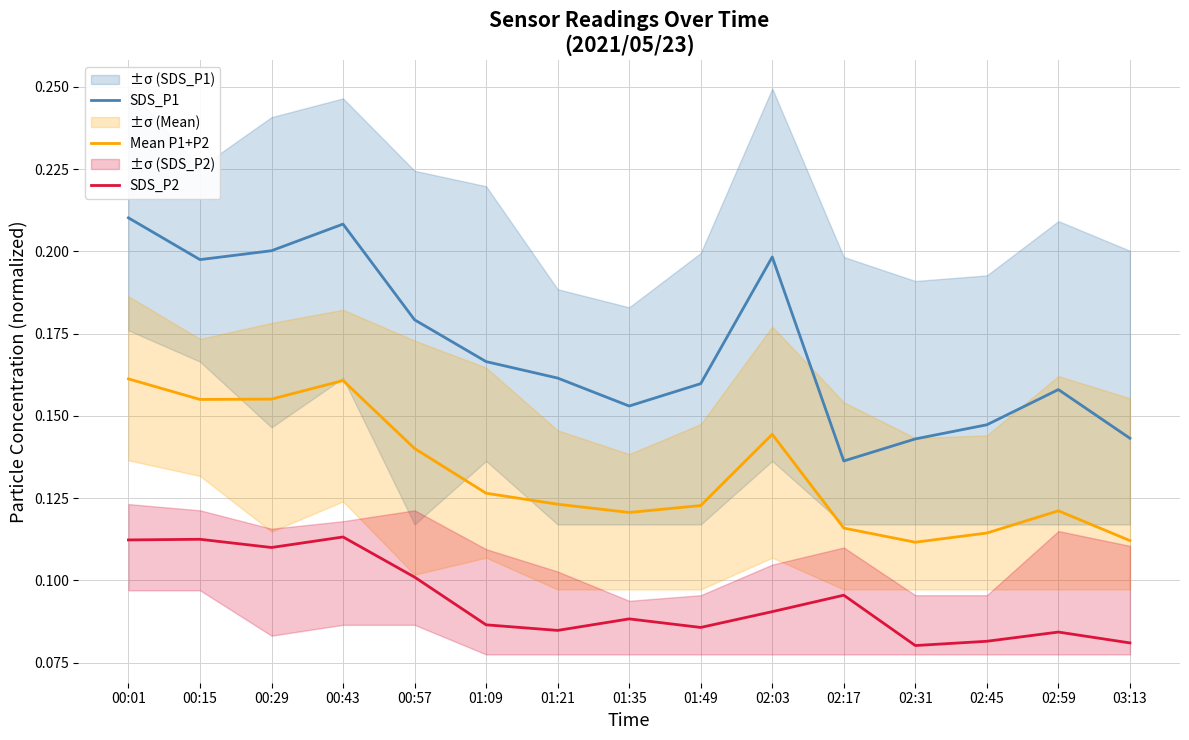

True or false: SDS_P1 and Mean P1+P2 intersect in this chart.

False